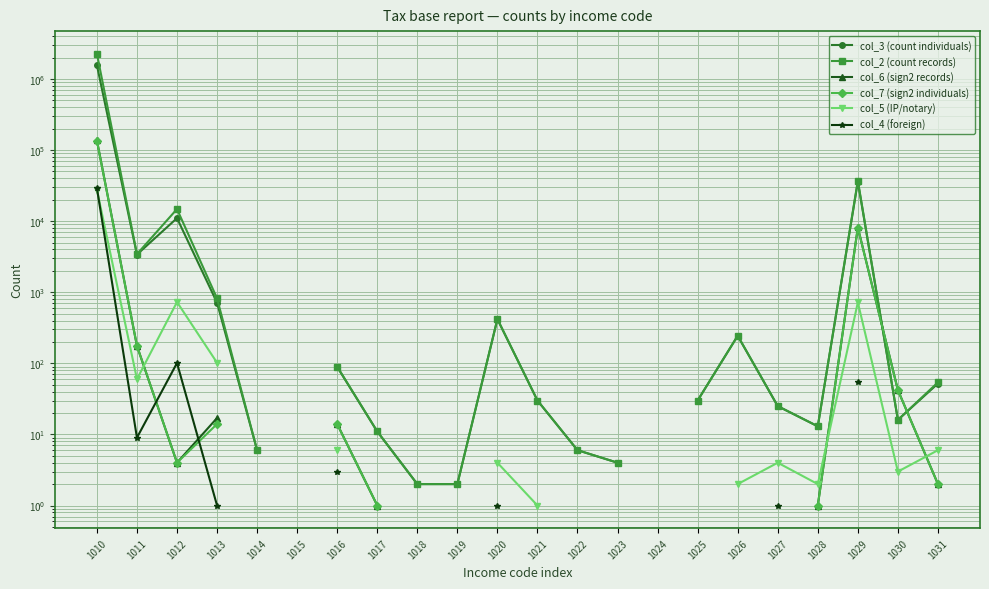

Count the number of data series in this chart.

6